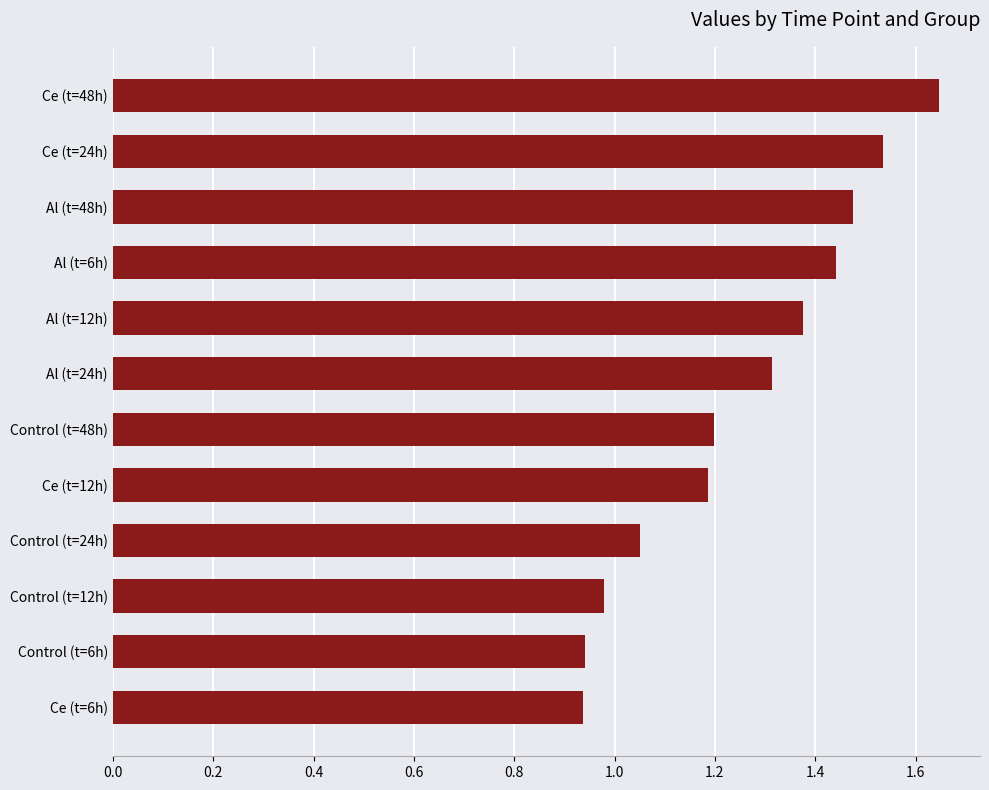

What is the sum of the values at Control (t=24h) and Al (t=12h)?

2.4